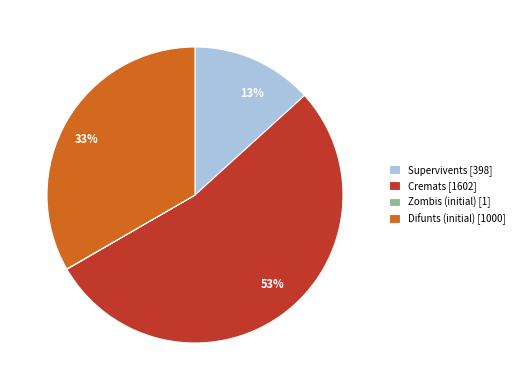

To the nearest percent, what is the average slice percentage?

25%